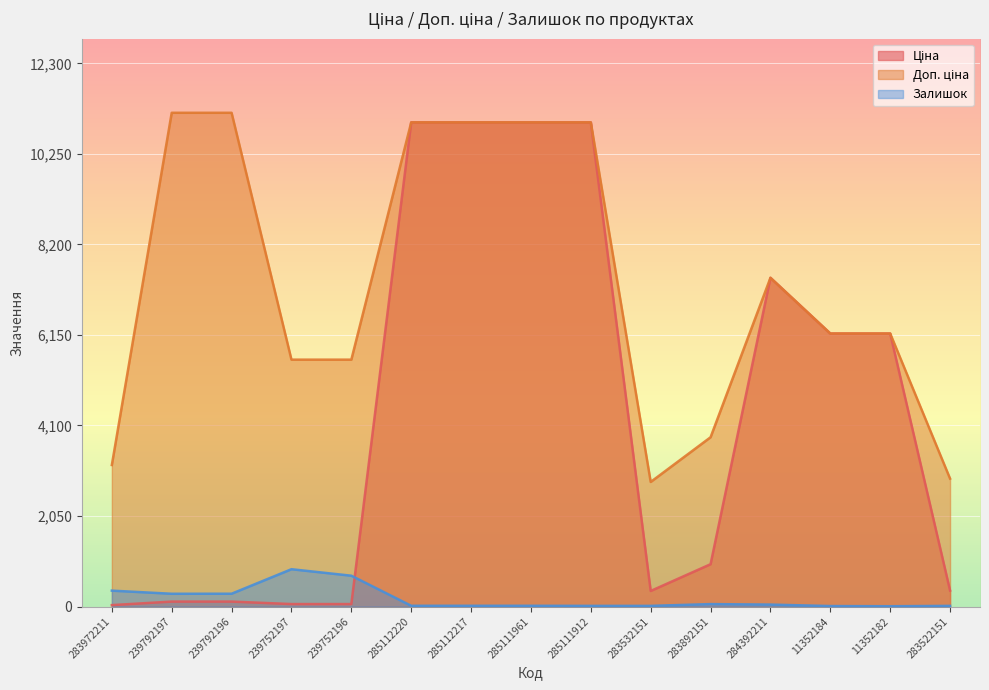

What is the approximate value of Залишок at 285112220?

17.0